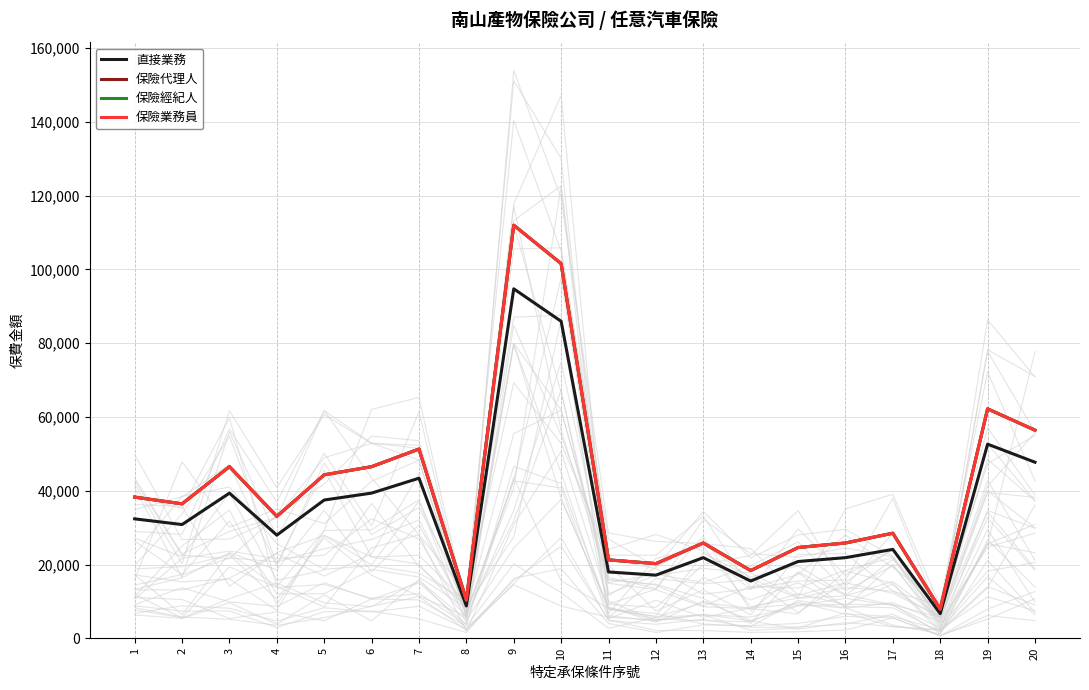

Rank the series by their maximum value, from highest to lowest.

保險代理人, 保險經紀人, 保險業務員, 直接業務